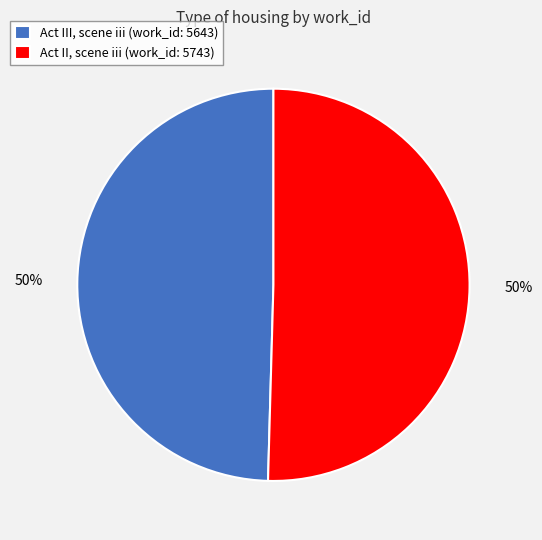

To the nearest percent, what portion does Act III, scene iii (work_id: 5643) represent?

50%